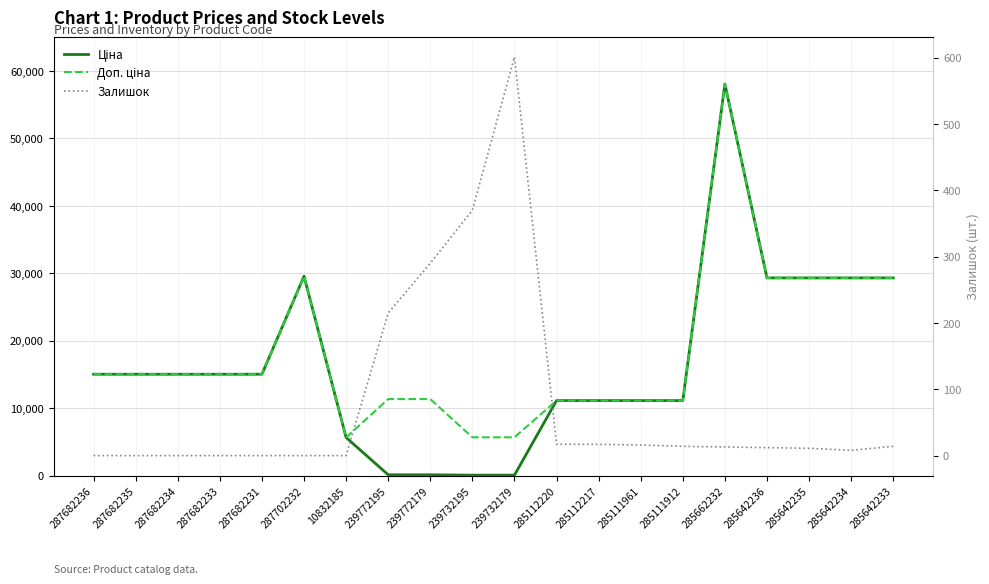

Between 287702232 and 239772179, which series saw the biggest shift?

Ціна